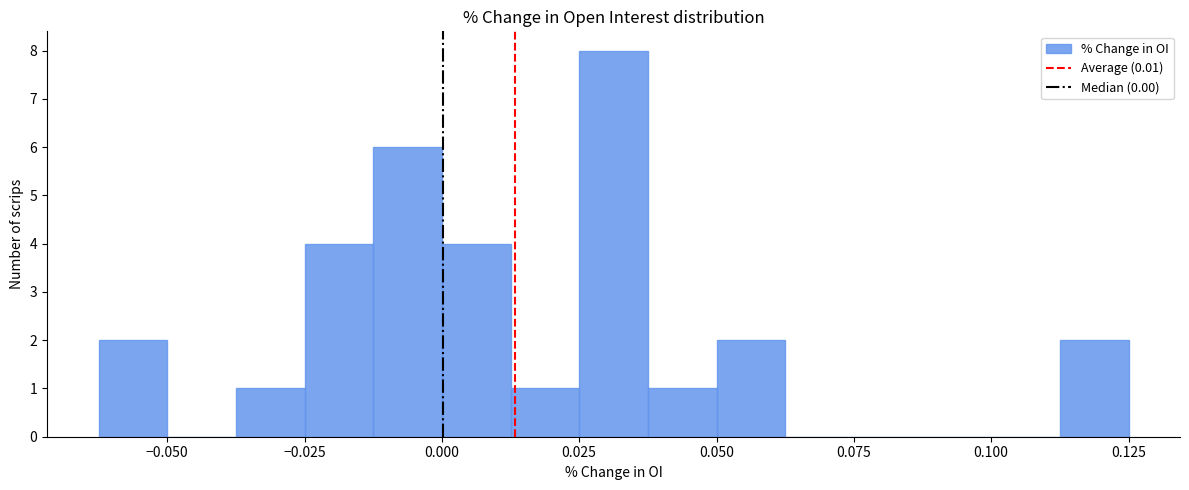

Around what value on the x-axis is the tallest bar? Give the approximate position of its centre, as read against the axis.

0.030